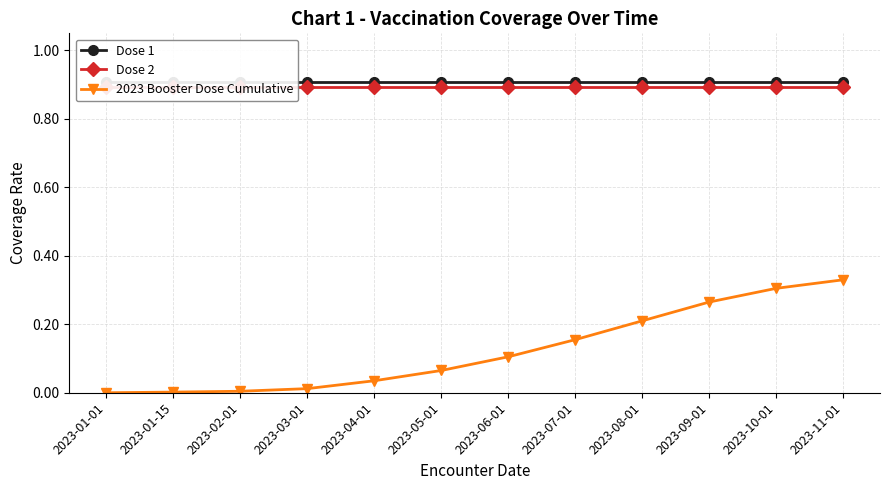

What is the difference between the second highest and second lowest values in the 2023 Booster Dose Cumulative series?

0.3